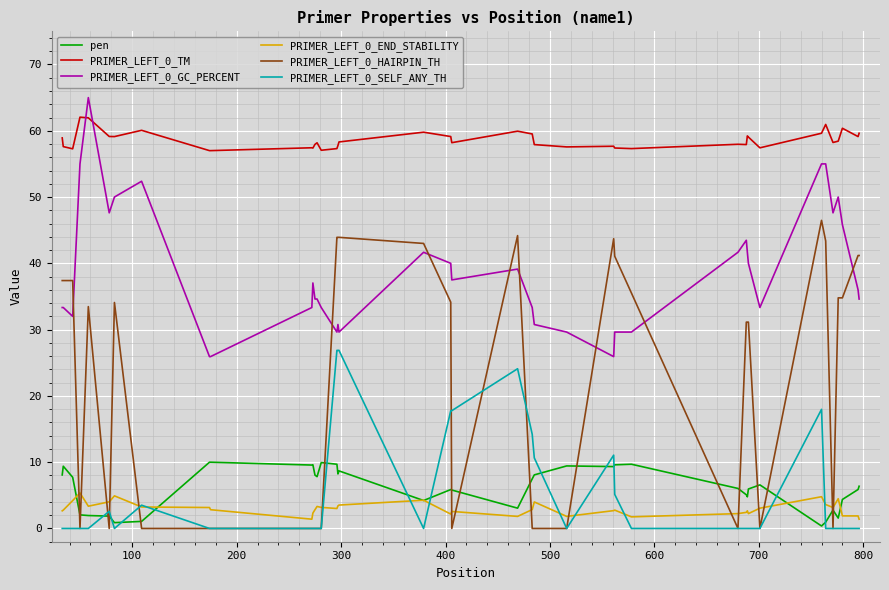

What are all the series names shown in the legend?

pen, PRIMER_LEFT_0_TM, PRIMER_LEFT_0_GC_PERCENT, PRIMER_LEFT_0_END_STABILITY, PRIMER_LEFT_0_HAIRPIN_TH, PRIMER_LEFT_0_SELF_ANY_TH